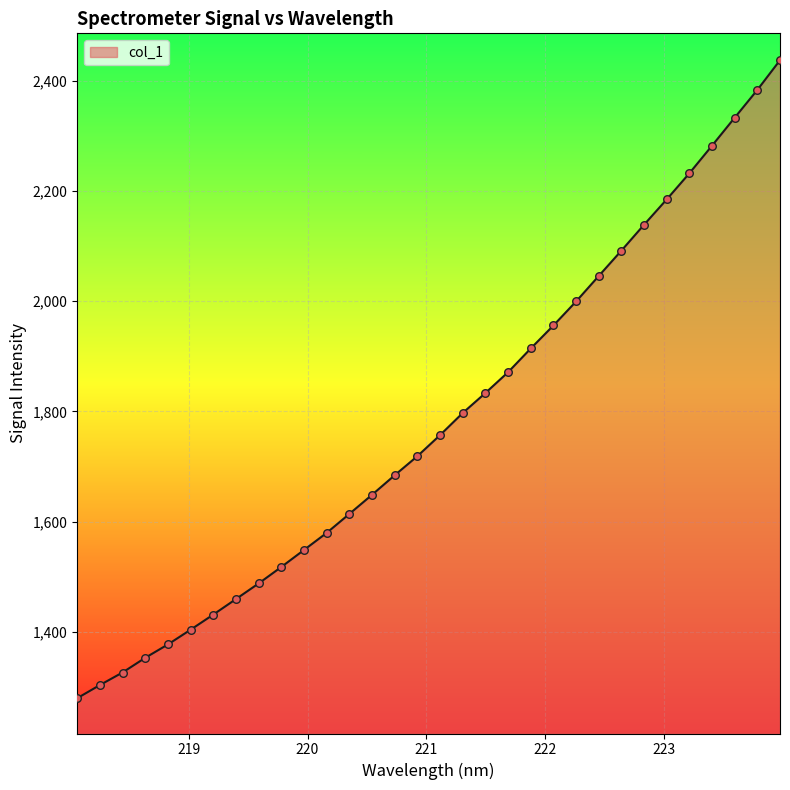

What is the maximum value shown in the chart?

2437.1